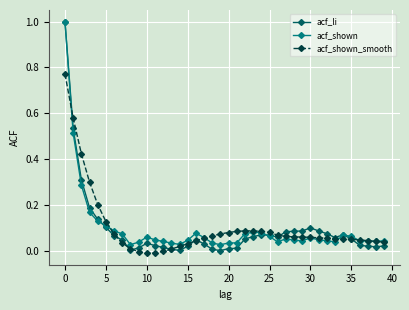

Which series has the widest spread of values?

acf_li